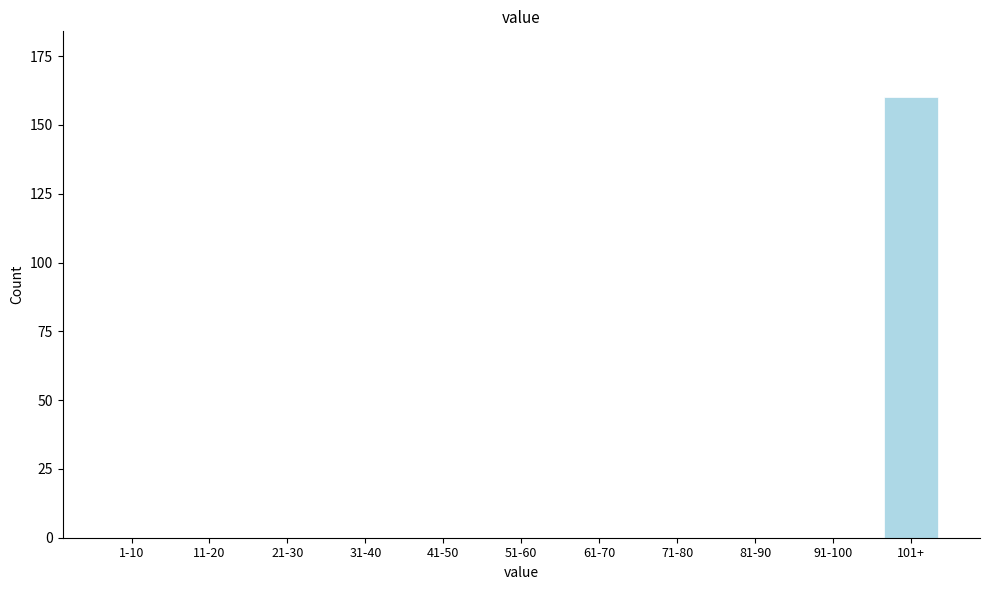

Reading right to left, list all the values displayed in this chart.

101+=160	91-100=0	81-90=0	71-80=0	61-70=0	51-60=0	41-50=0	31-40=0	21-30=0	11-20=0	1-10=0